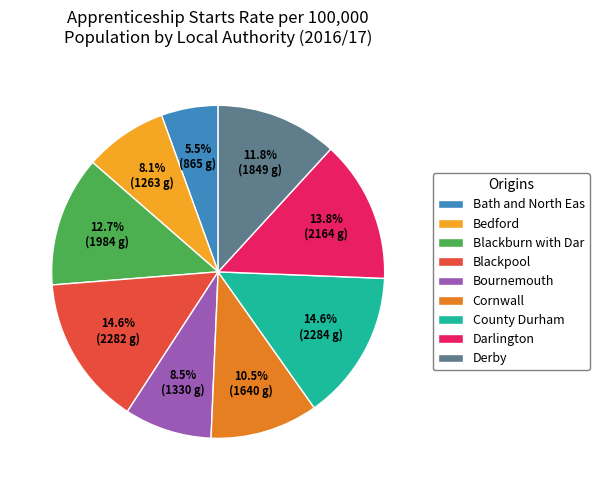

What percentage do Blackburn with Dar and Bournemouth together represent?

21.2%